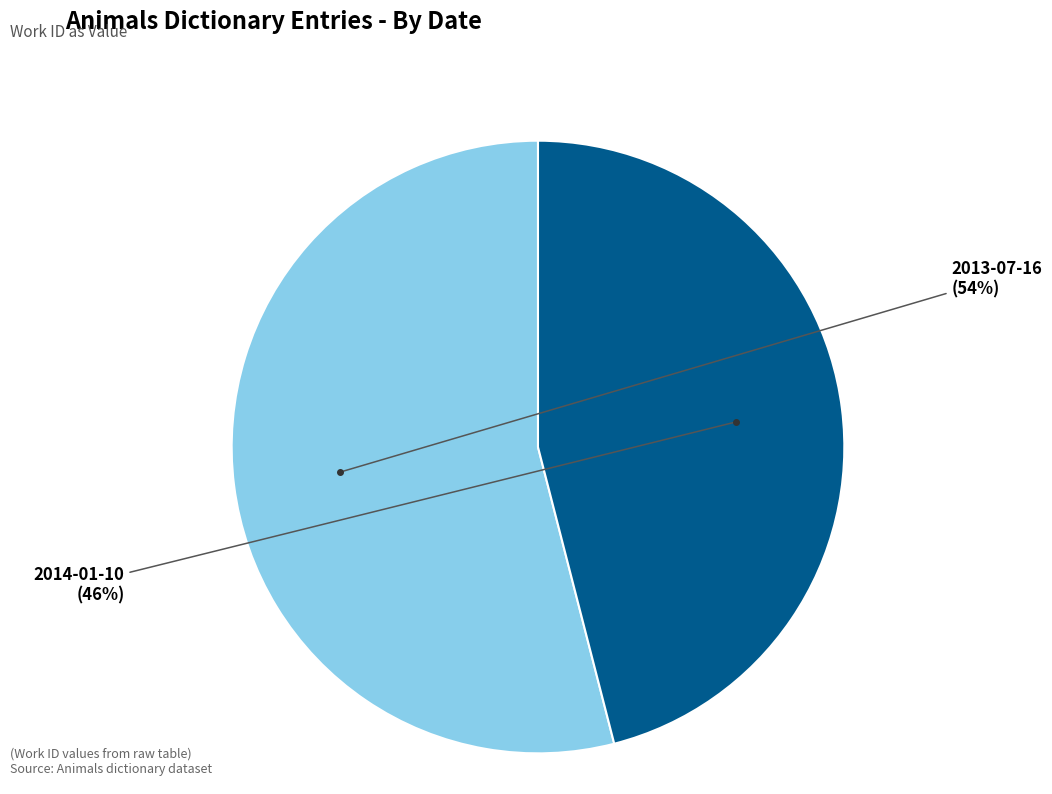

How many segments does this pie chart have?

2